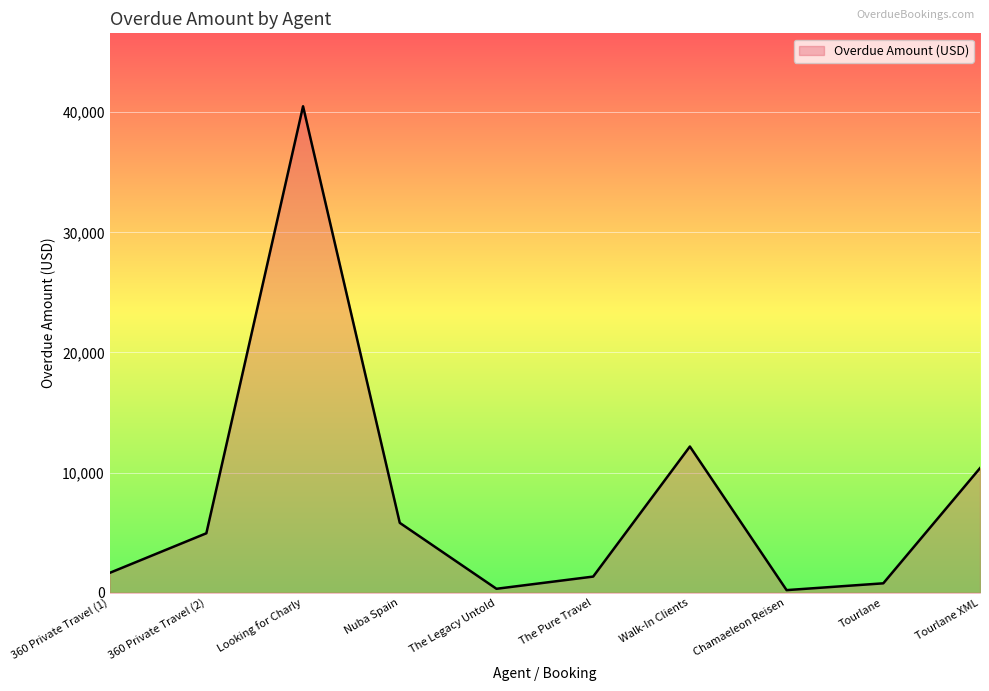

Between The Legacy Untold and Looking for Charly, which is larger?

Looking for Charly